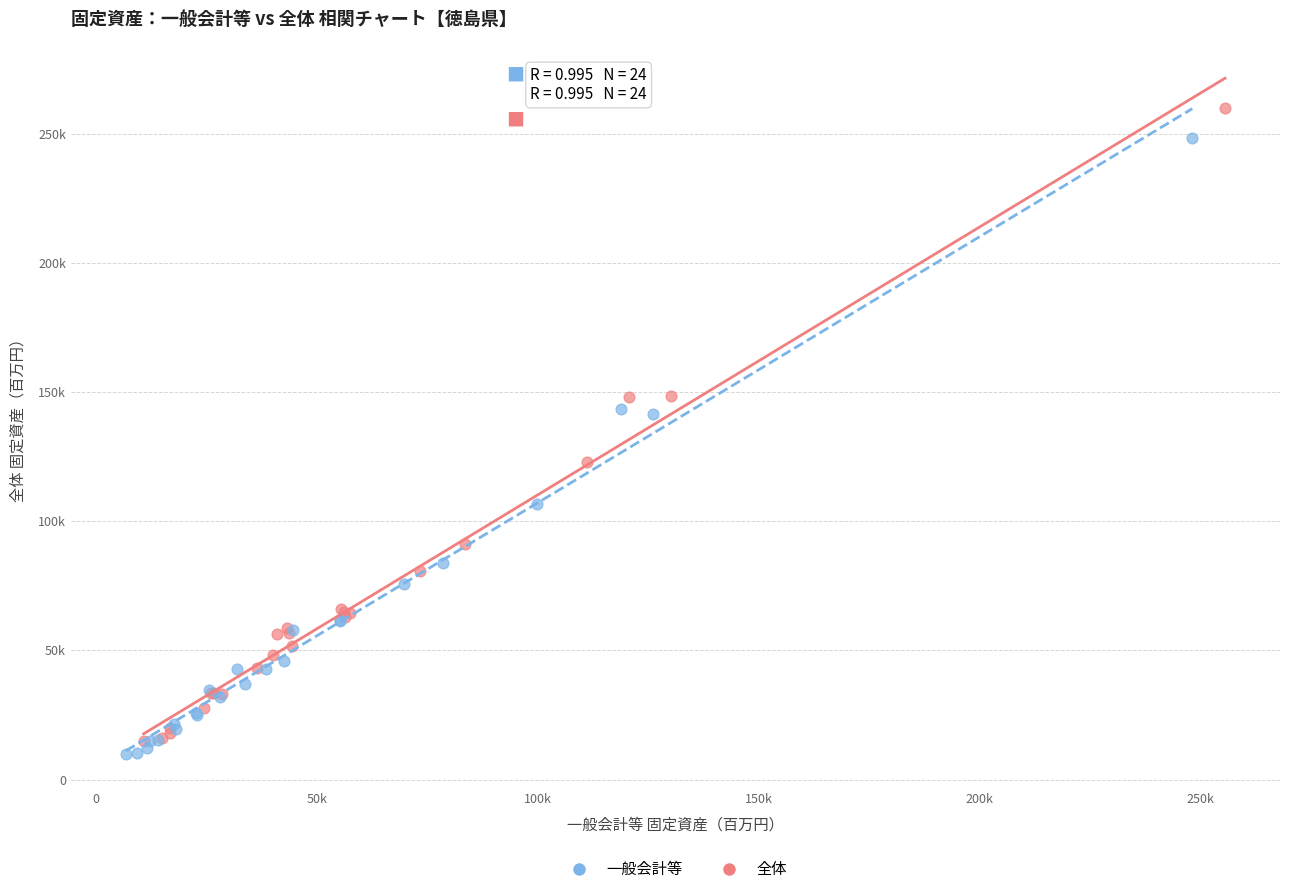

Which series reaches the maximum Y coordinate?

全体